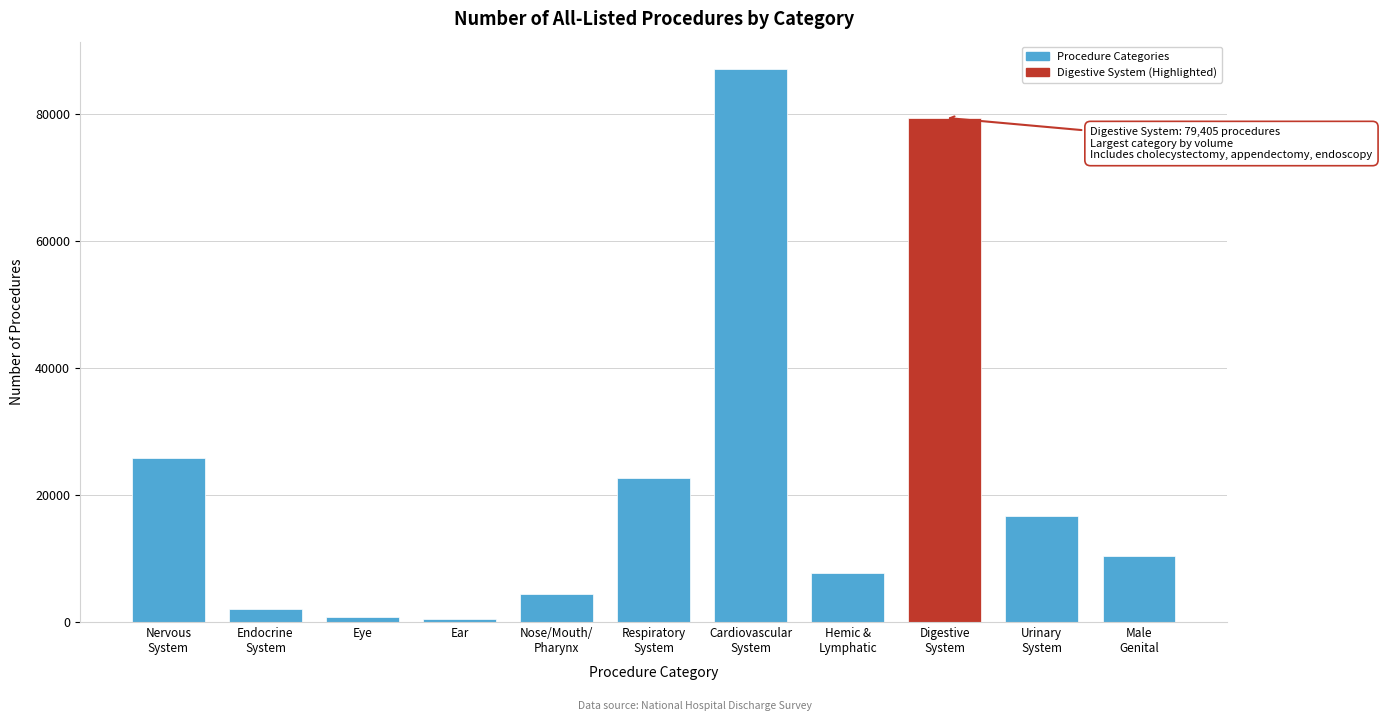

Reading right to left, list all the values displayed in this chart.

10440	16773	79405	7721	87040	22628	4345	471	853	1992	25836